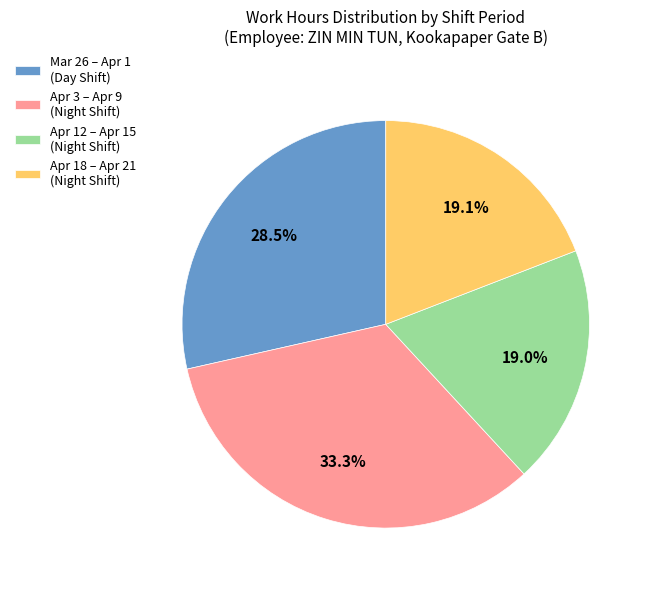

Which category has the biggest portion of the pie?

Apr 3 – Apr 9 (Night Shift)